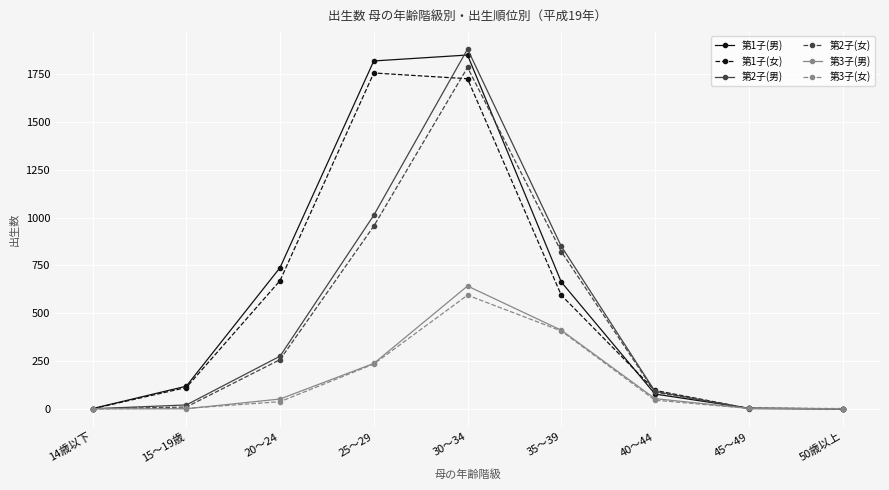

How many distinct data groups are displayed?

6